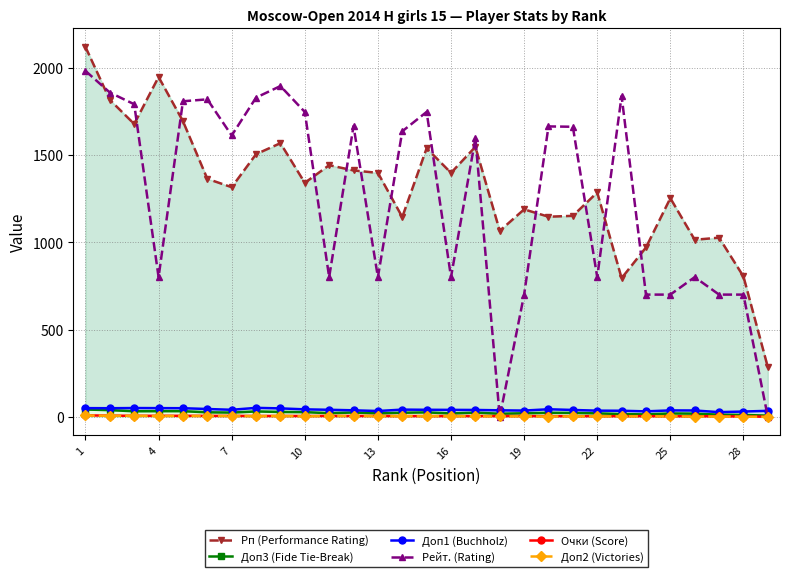

True or false: Очки (Score) and Доп1 (Buchholz) intersect in this chart.

False